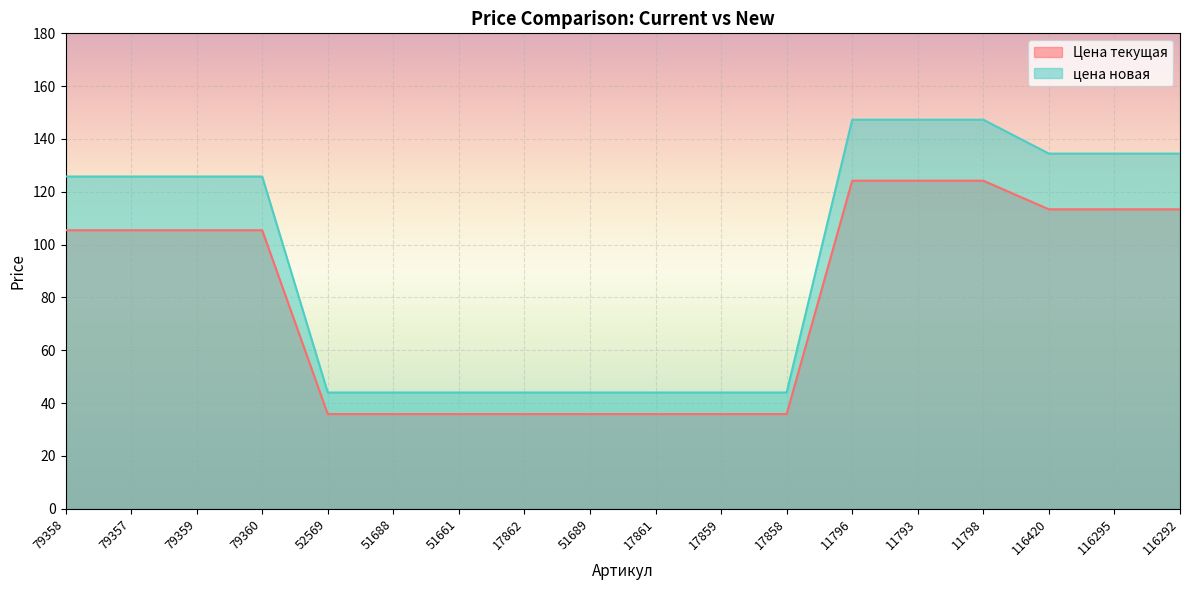

True or false: цена новая and Цена текущая cross at least once.

False